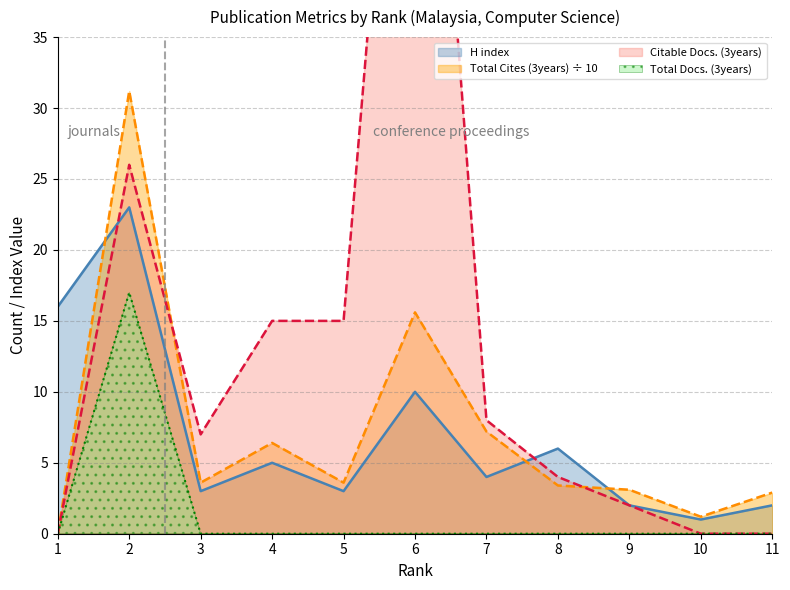

Rank the series by their maximum value, from highest to lowest.

Citable Docs. (3years), Total Cites (3years), H index, Total Docs. (3years)